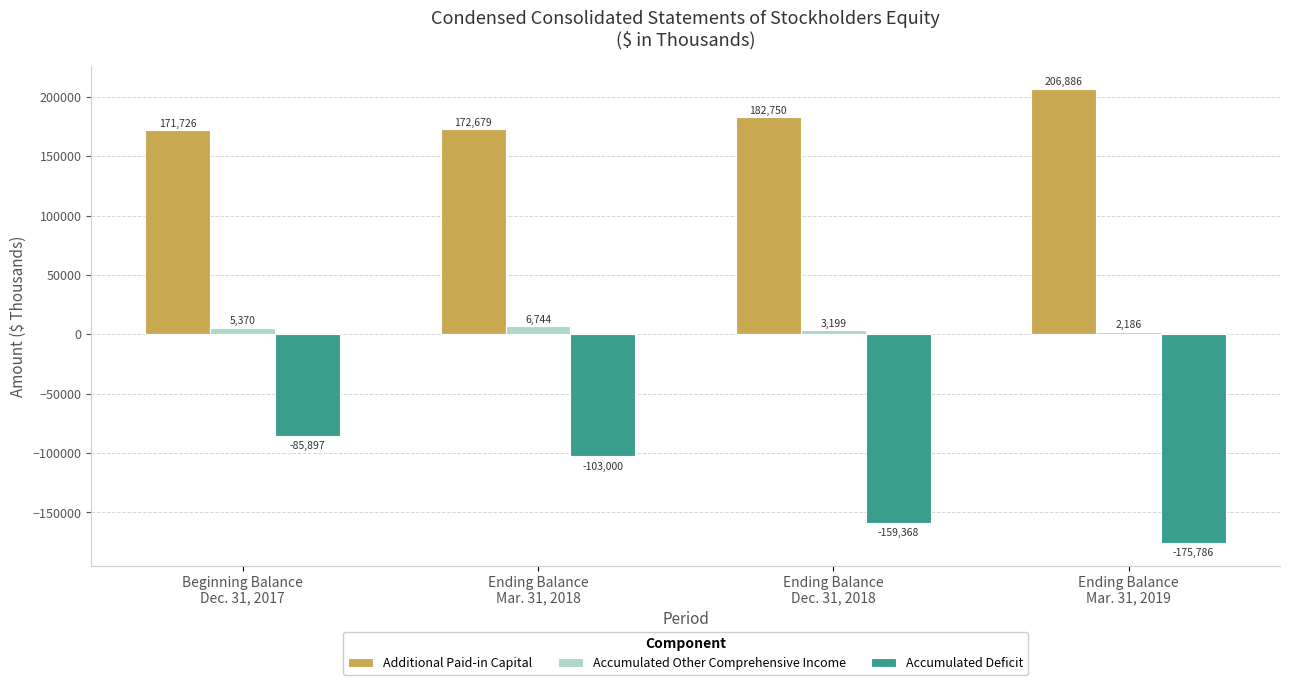

Which category has the lowest value in the Additional Paid-in Capital series?

Beginning Balance
Dec. 31, 2017